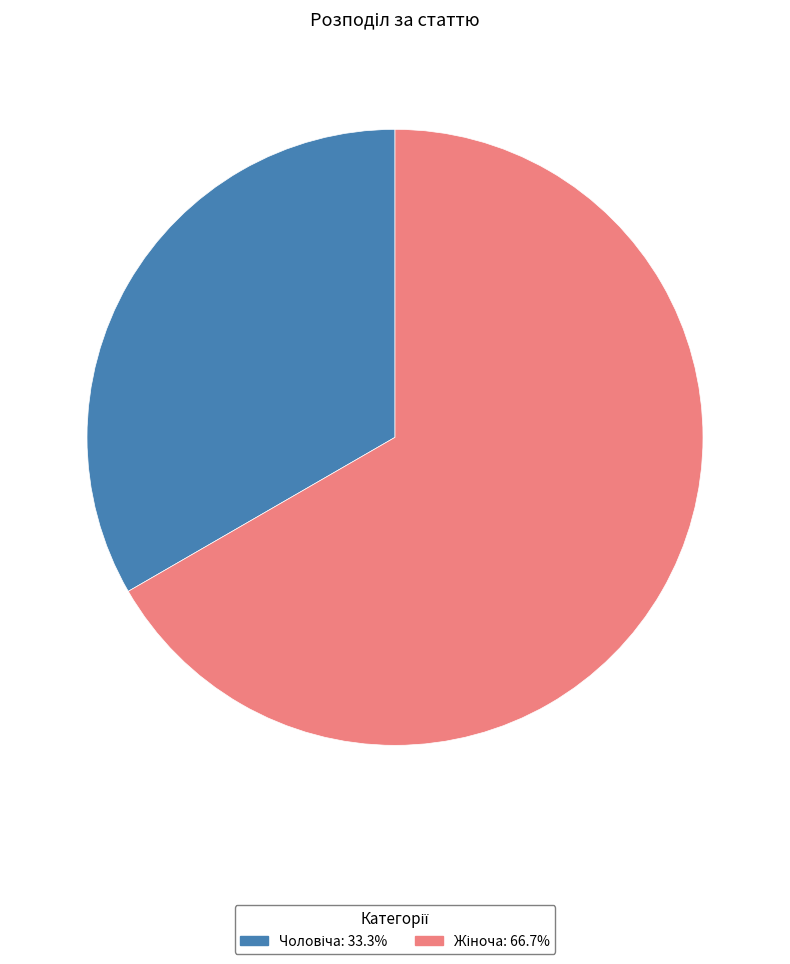

Is there any slice that represents more than half of the pie?

Yes